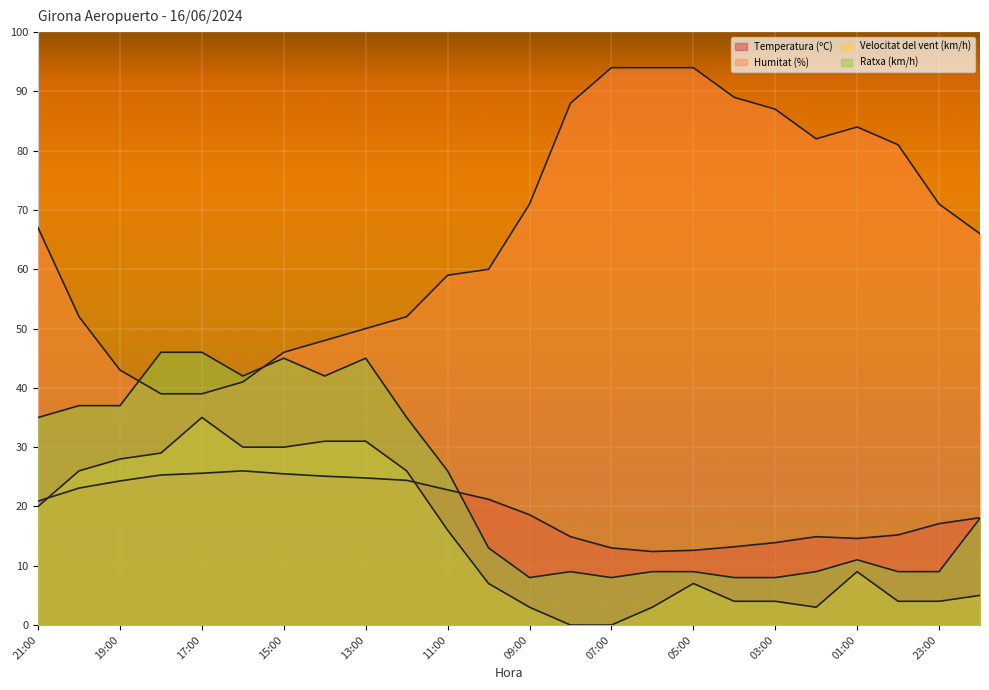

Does the chart display data point markers on the line(s)?

No